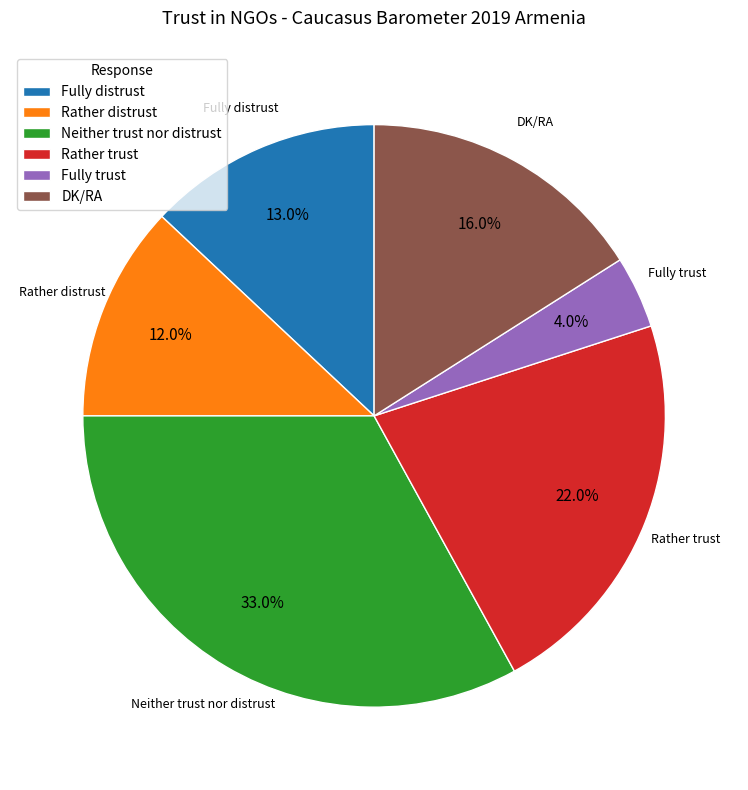

What is the smallest slice in the pie chart?

Fully trust